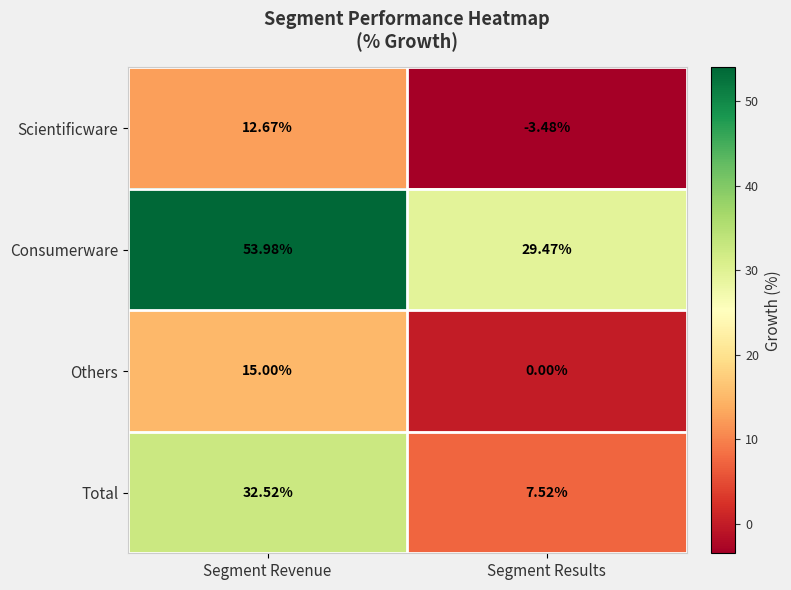

At Segment Revenue, list the series in order from largest to smallest.

Consumerware, Total, Others, Scientificware